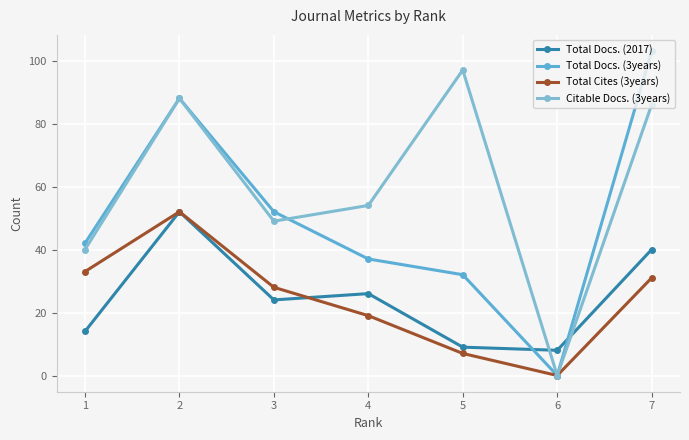

Which has a higher value, 6 or 2?

2